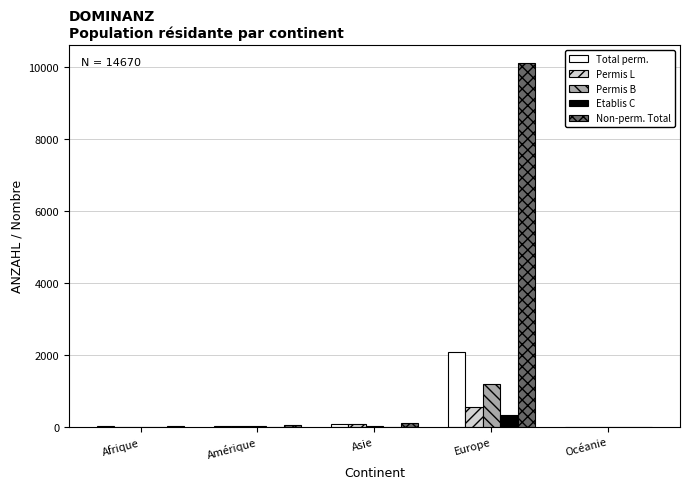

Are the bars grouped side by side (vs. stacked)?

Yes